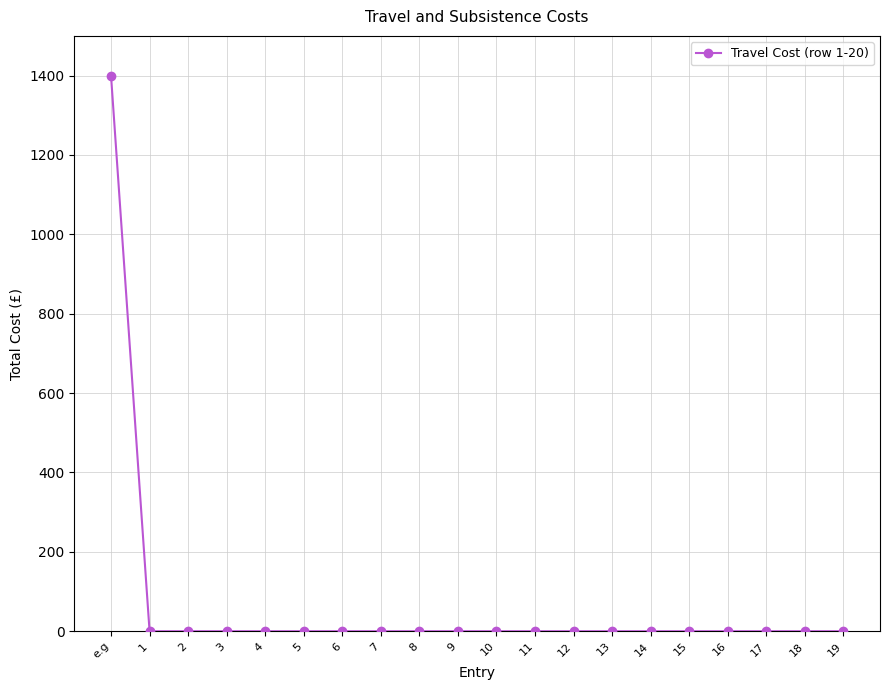

True or false: the data shows 712 at 10.

False